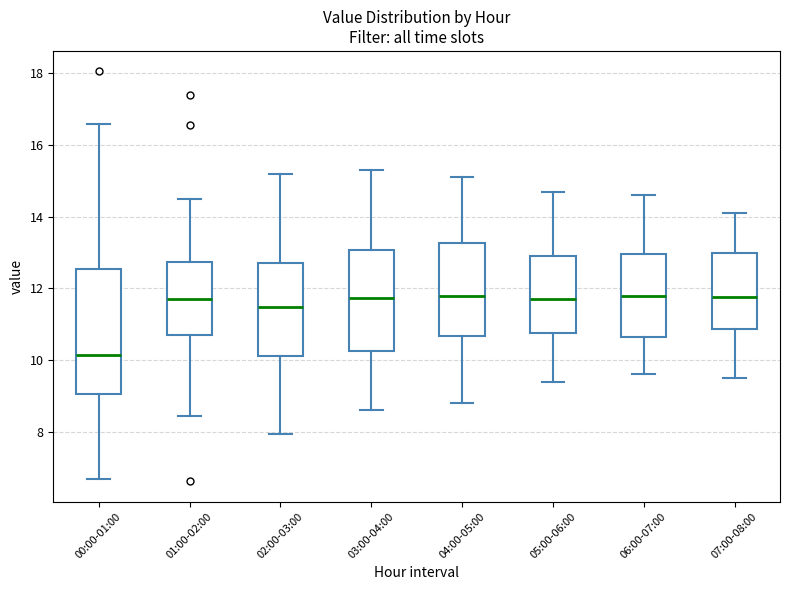

Which box is the tallest, from its lower edge to its upper edge?

00:00-01:00